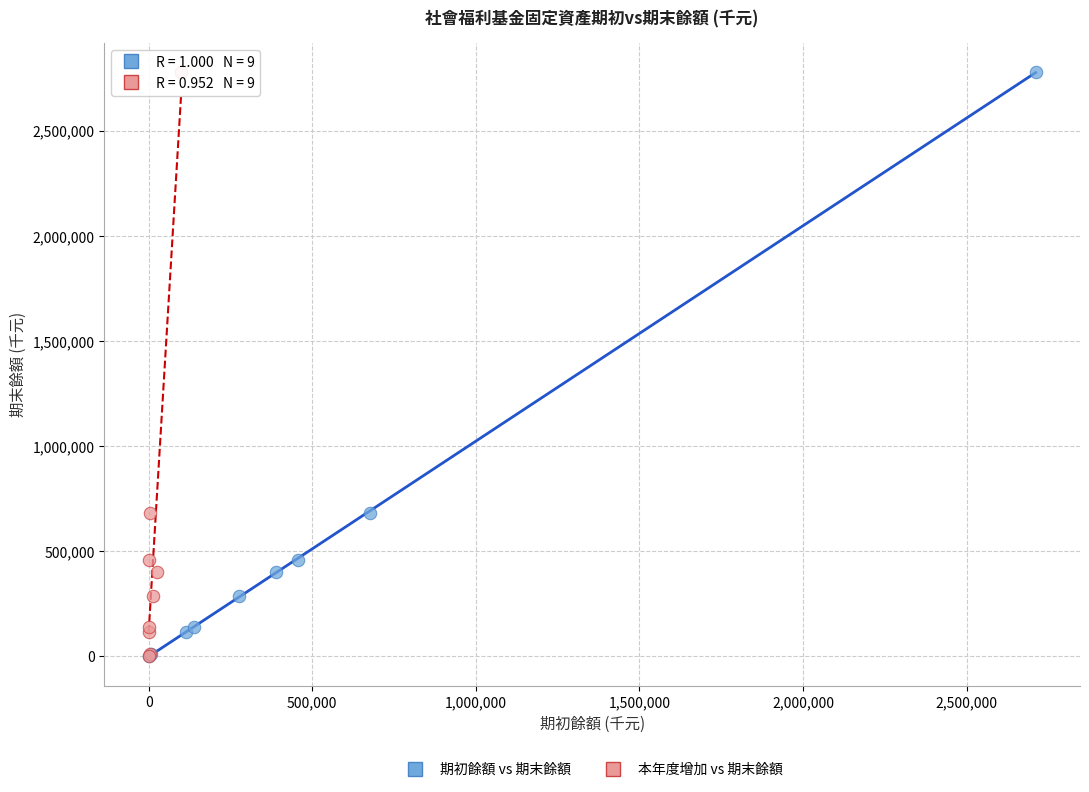

What are all the series names shown in the legend?

期初餘額 vs 期末餘額, 本年度增加 vs 期末餘額